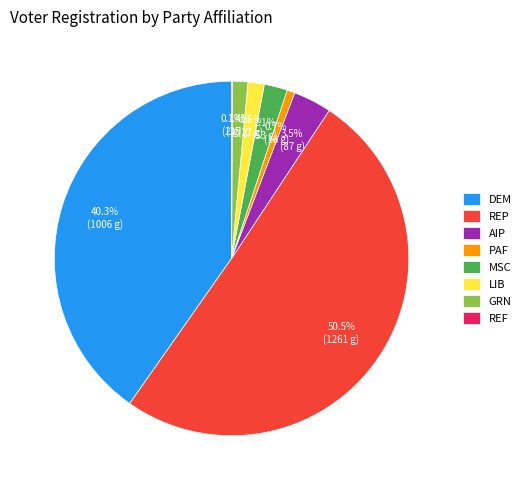

To the nearest percent, what is the difference between the largest and smallest slice percentages?

50%